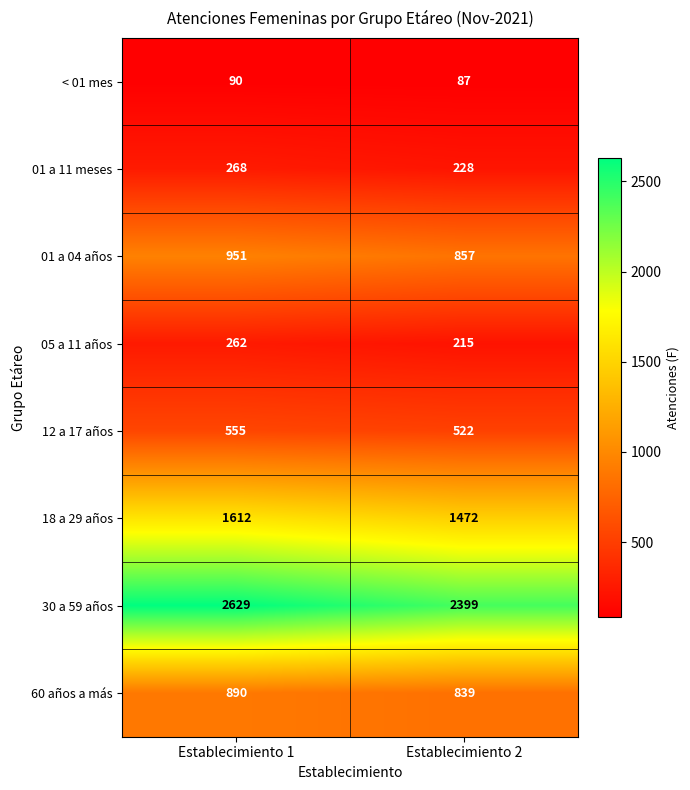

Read the 18 a 29 años value at Establecimiento 2, to the nearest 10.

1470